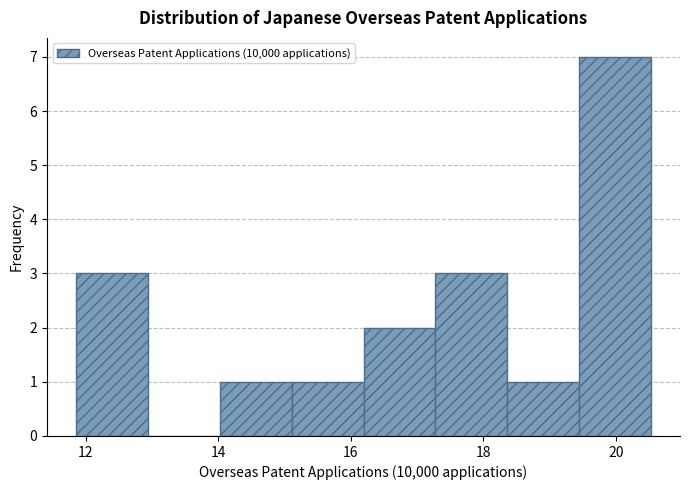

Reading left to right, list every bar in this chart as the range it spans on the x-axis followed by its height. Neither the bar edges nor the heights are printed on the chart, so give them approximately, as read against the axes.

11.8 to 13.0: 3
13.0 to 14.0: 0
14.0 to 15.2: 1
15.2 to 16.2: 1
16.2 to 17.2: 2
17.2 to 18.4: 3
18.4 to 19.4: 1
19.4 to 20.6: 7